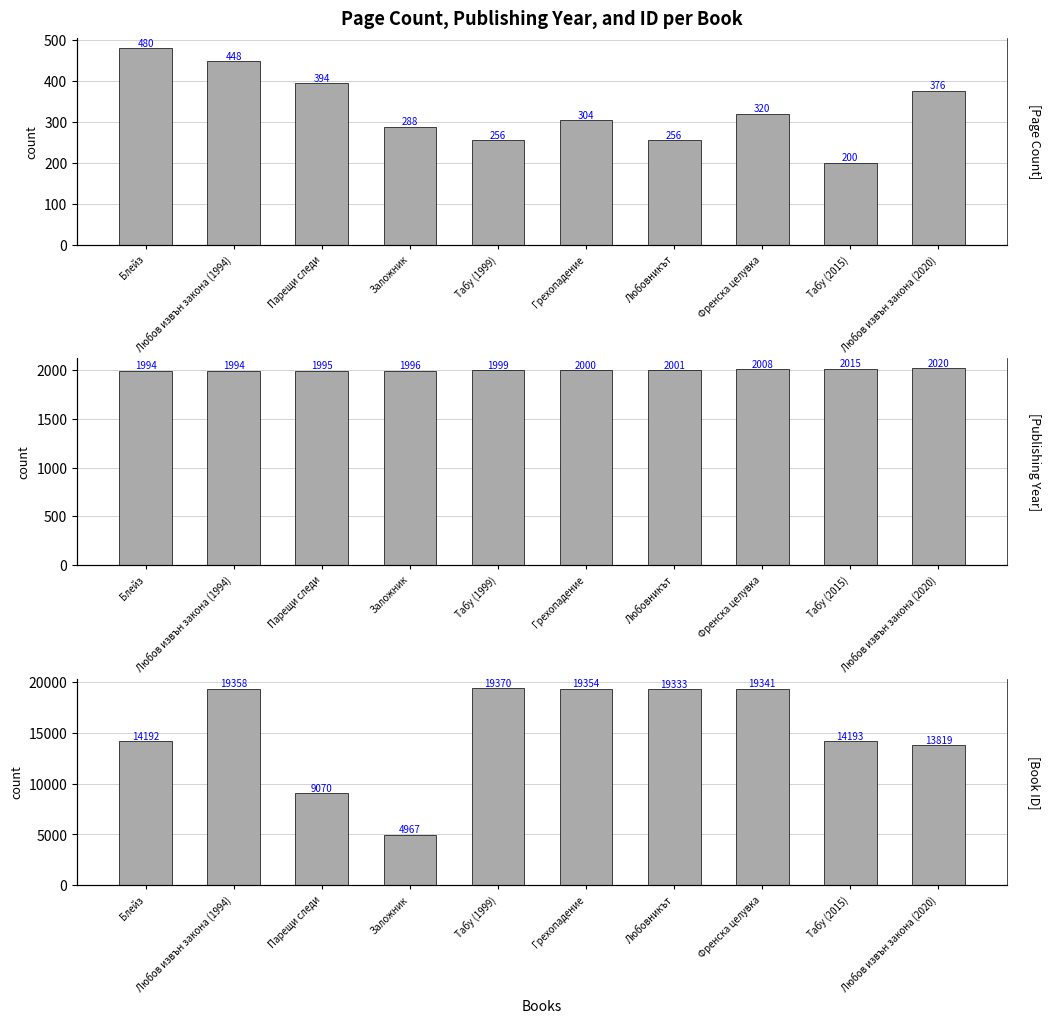

Where does the pageCount series first go above 320?

Блейз